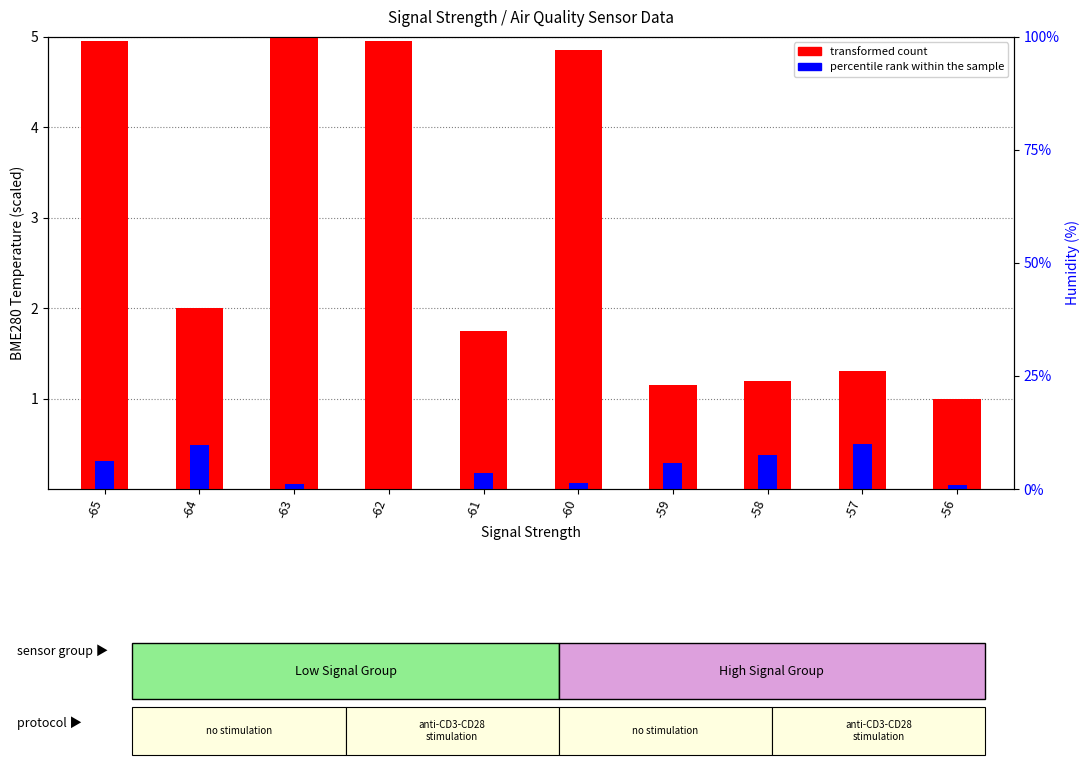

What is the approximate value of percentile rank within the sample at -65?

0.3